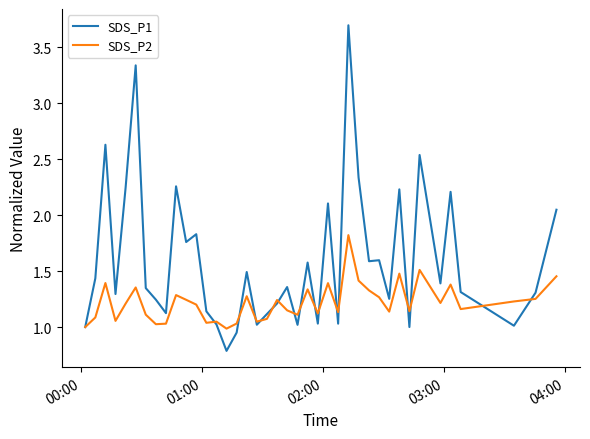

What is the minimum value shown in the chart?

0.8